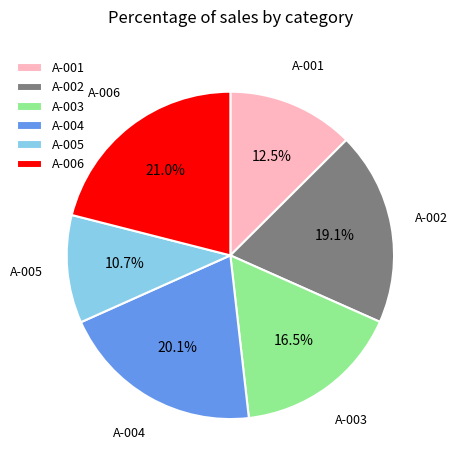

To the nearest percent, what portion does A-002 represent?

19%